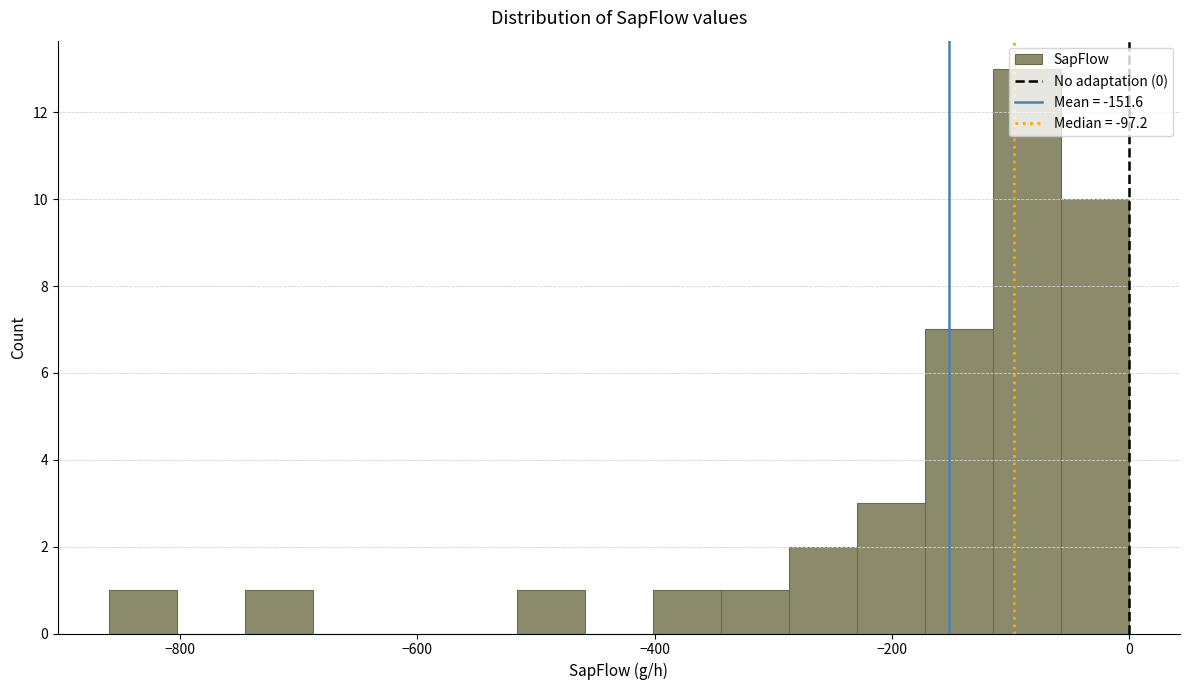

Around what value on the x-axis is the tallest bar? Give the approximate position of its centre, as read against the axis.

-80